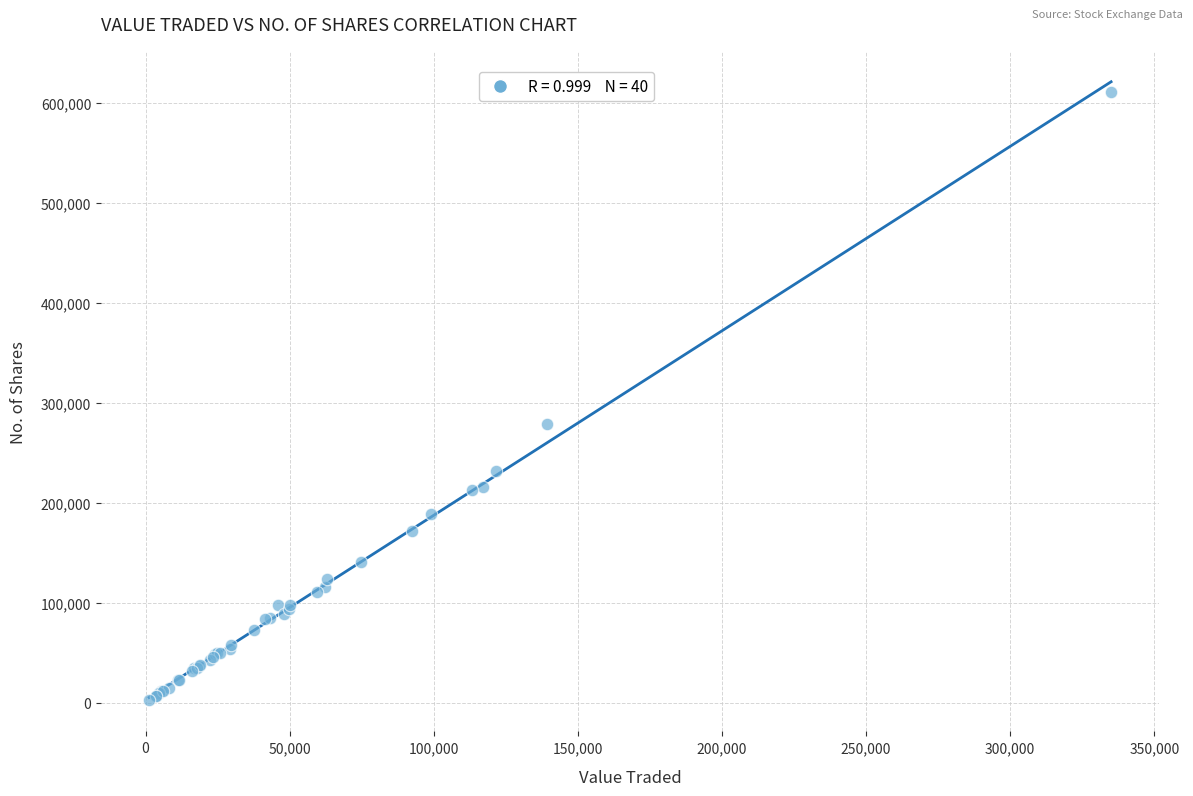

What Y value in the scatter plot is closest to 306711?

278620